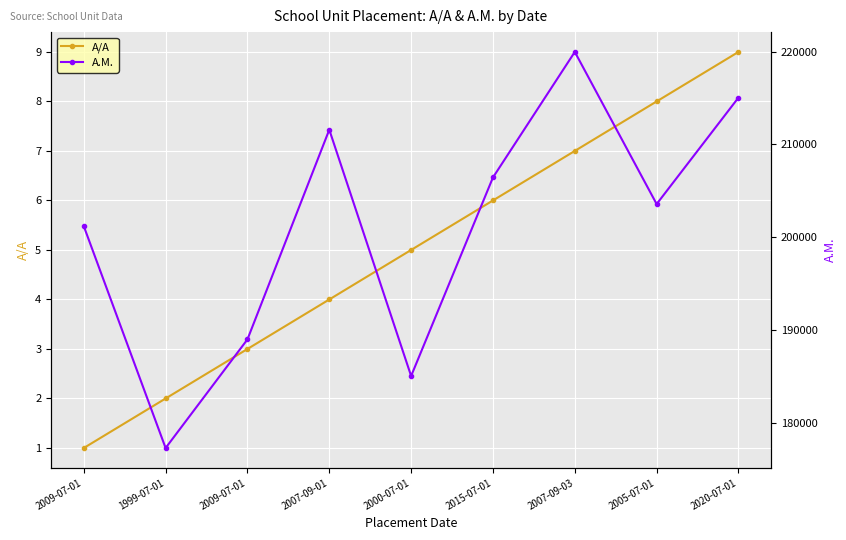

The value of A/A at 2015-07-01 is 6. True or false?

True